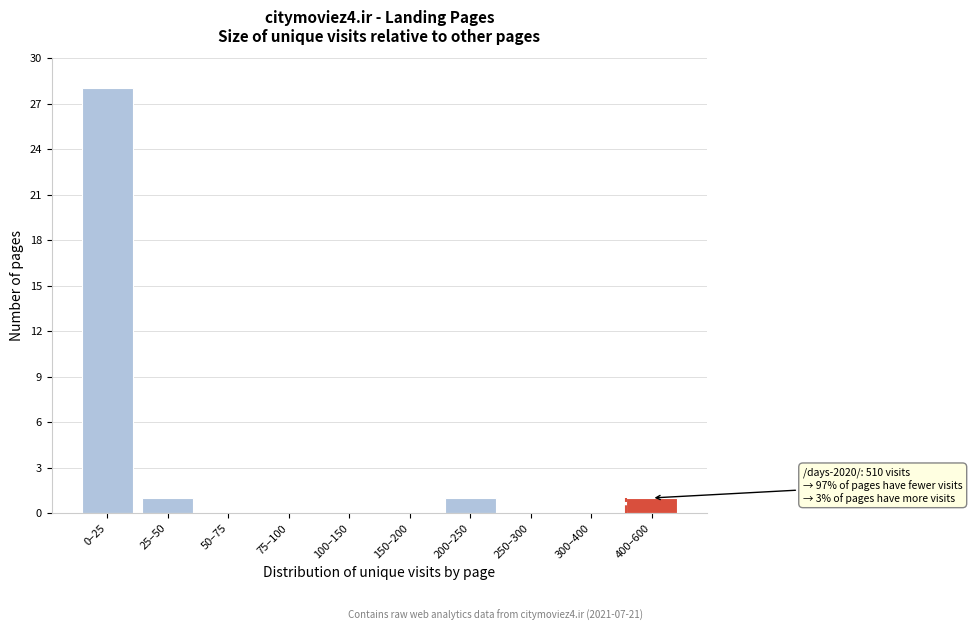

Reading left to right, what are all the values shown in this chart?

0–25=28	25–50=1	50–75=0	75–100=0	100–150=0	150–200=0	200–250=1	250–300=0	300–400=0	400–600=1